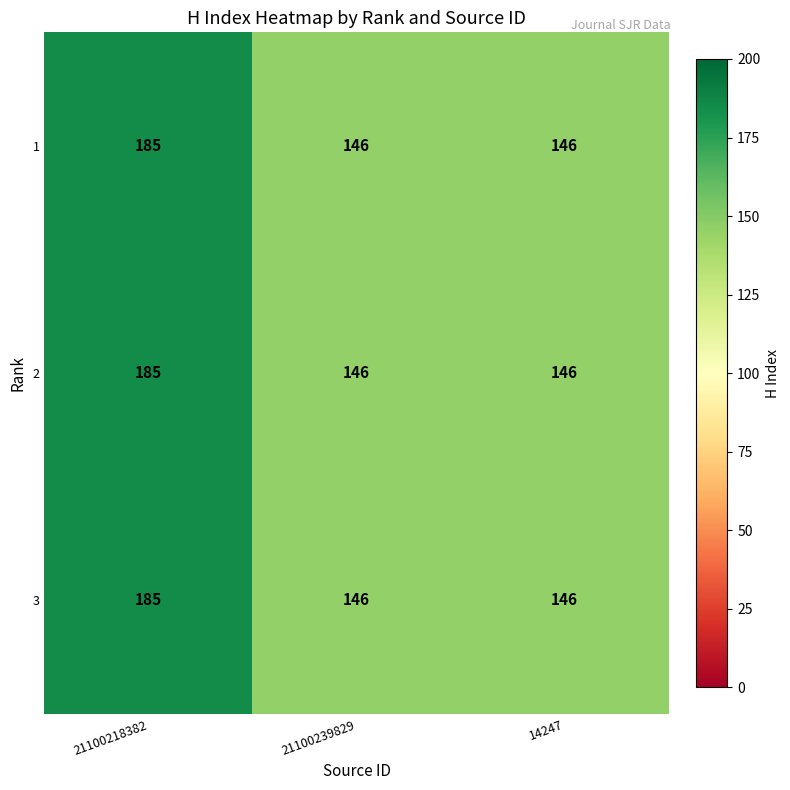

What is the total value across all series at 21100218382?

555